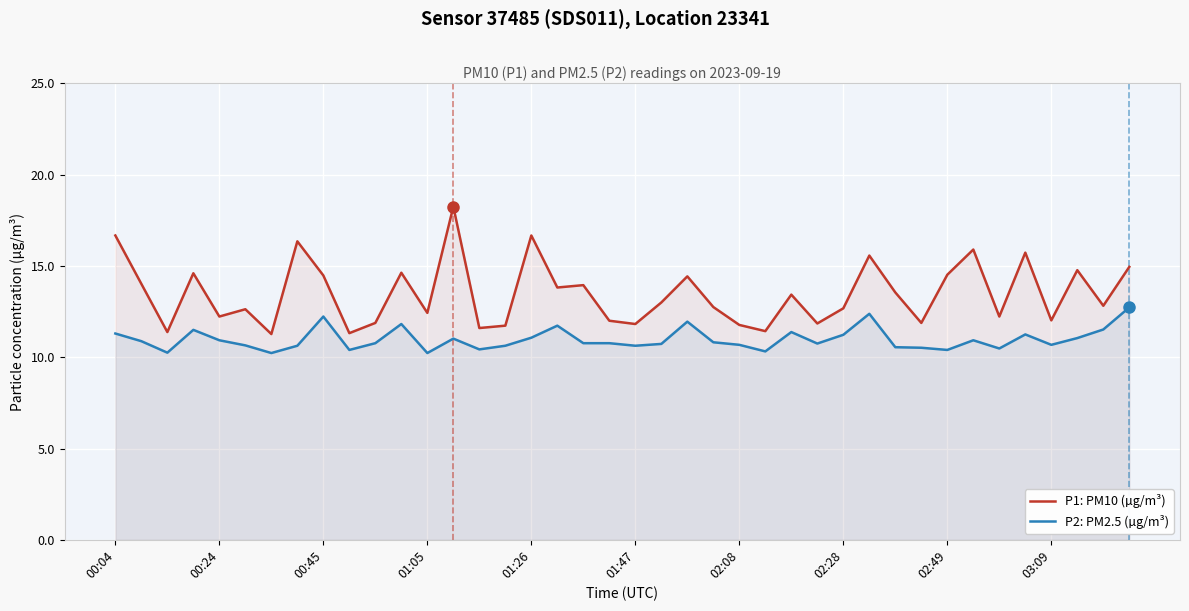

What is the smallest value displayed?

10.2